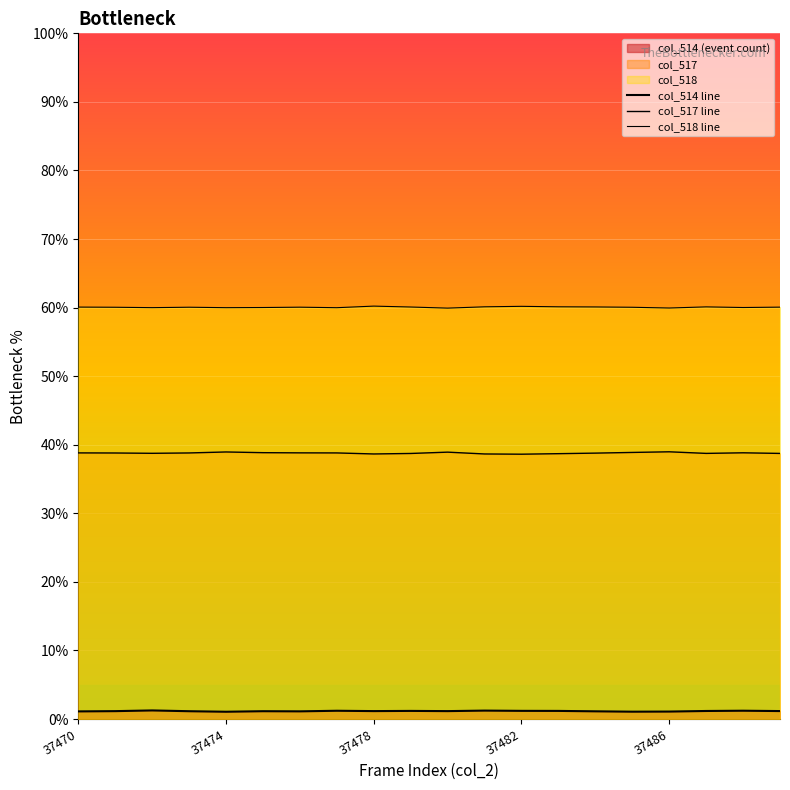

True or false: col_518 line and col_514 line cross at least once.

False